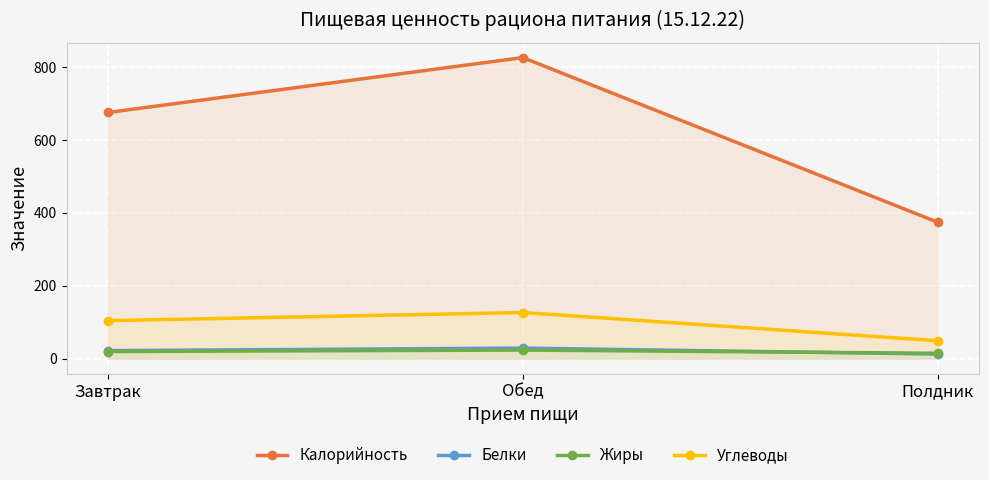

Count the number of categories in the chart.

3